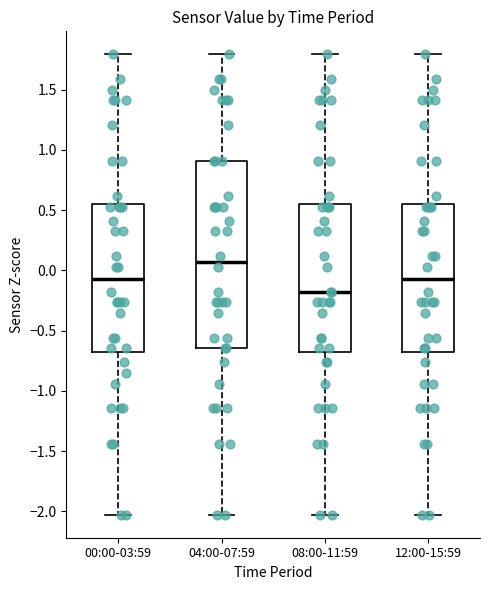

Which box is the tallest, from its lower edge to its upper edge?

04:00-07:59